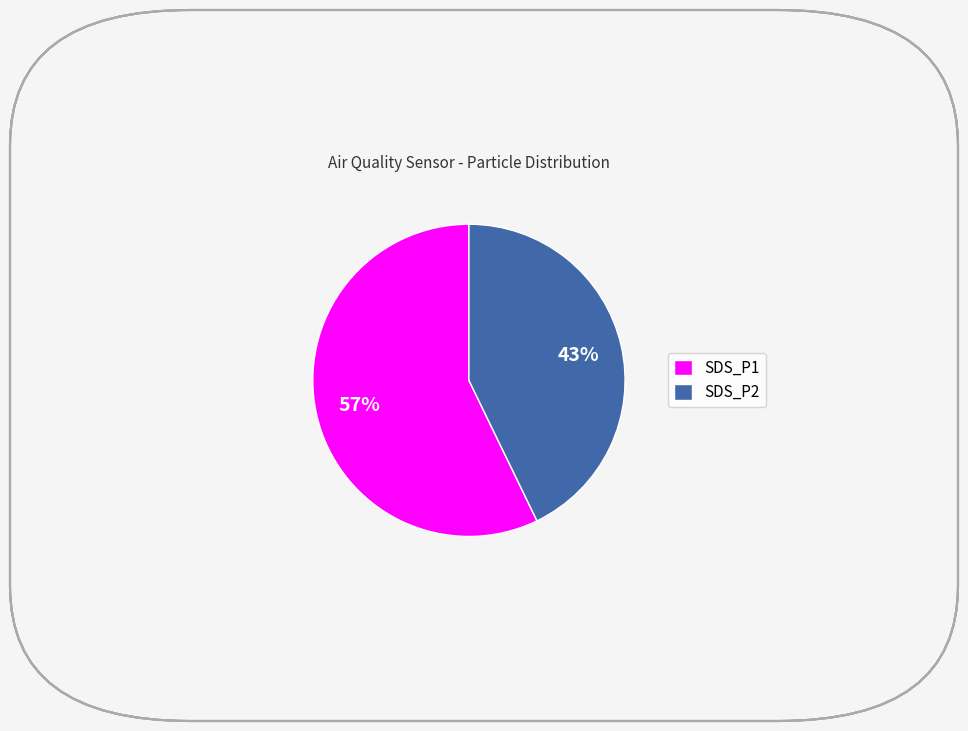

What is the majority slice?

SDS_P1